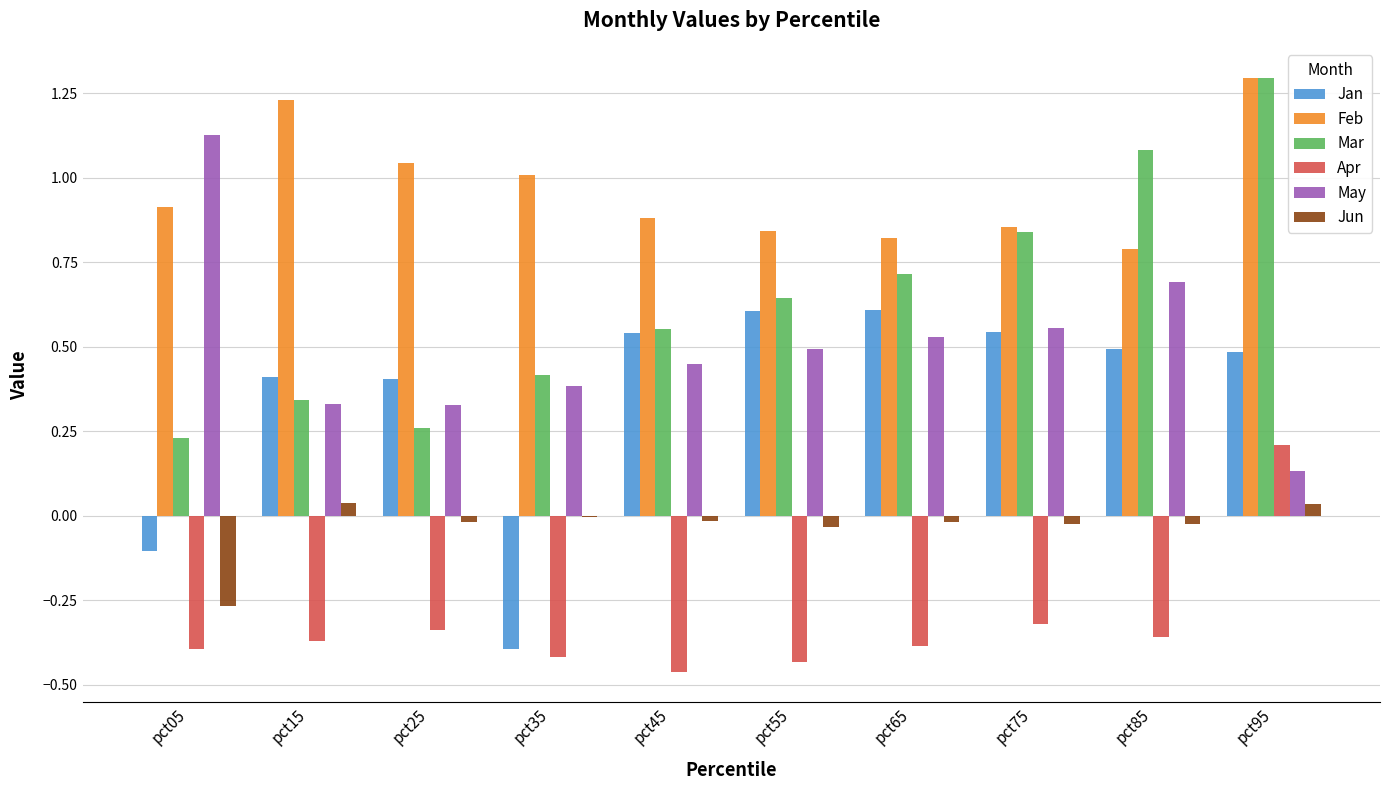

What is the total value across all series at pct85?

2.7